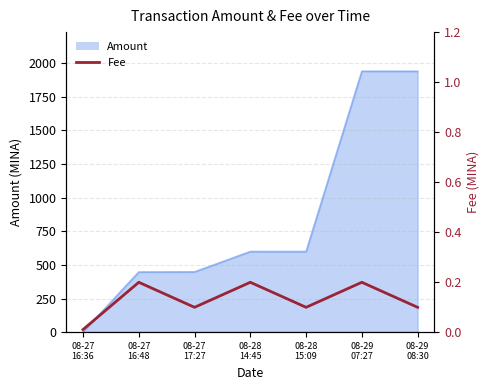

What is the highest value of the Amount series?

1939.4